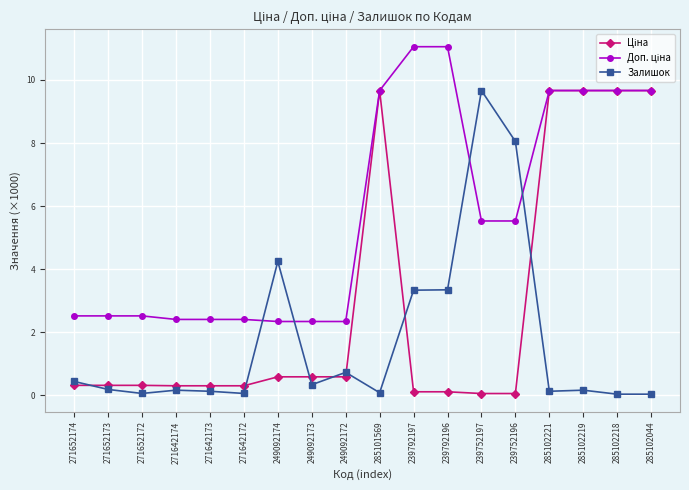

How many lines are shown in the chart?

3